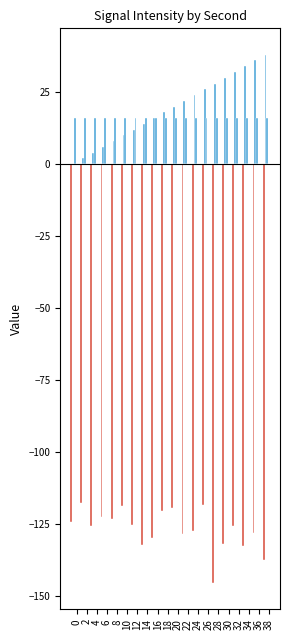

The fractional second series shows 0 at 10. True or false?

True